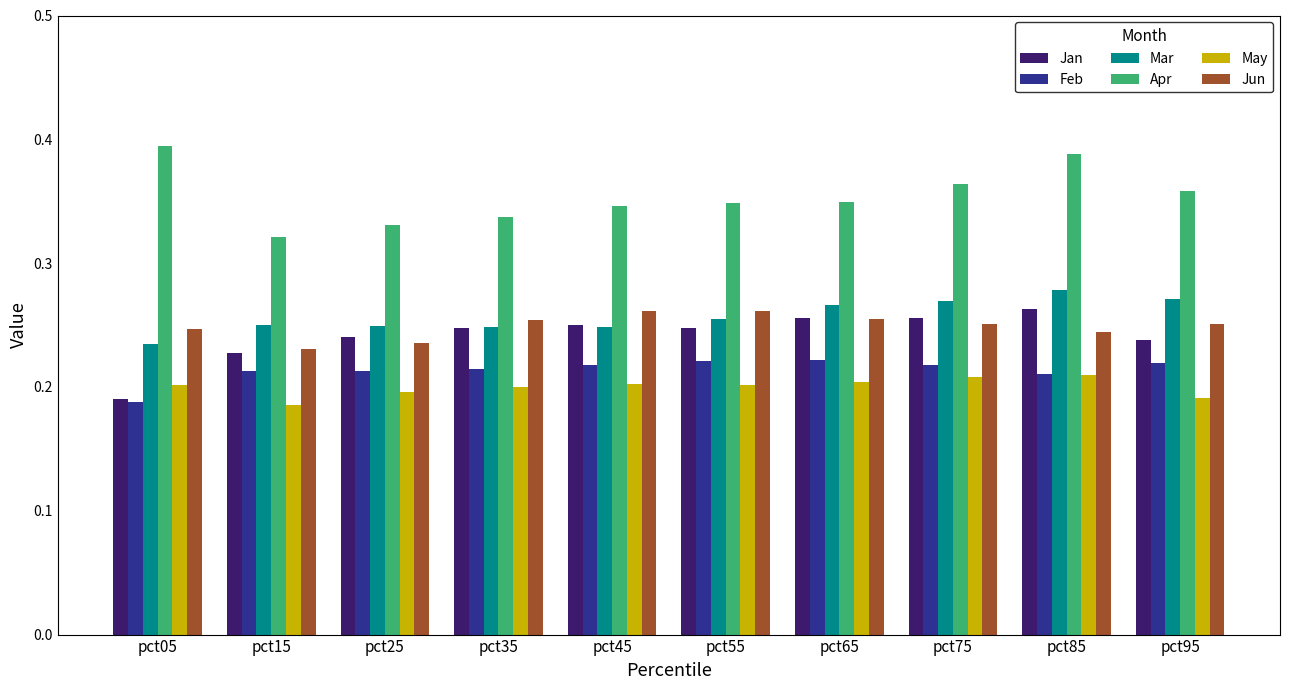

Is the value of May at pct85 greater than the value of Mar at pct15?

No